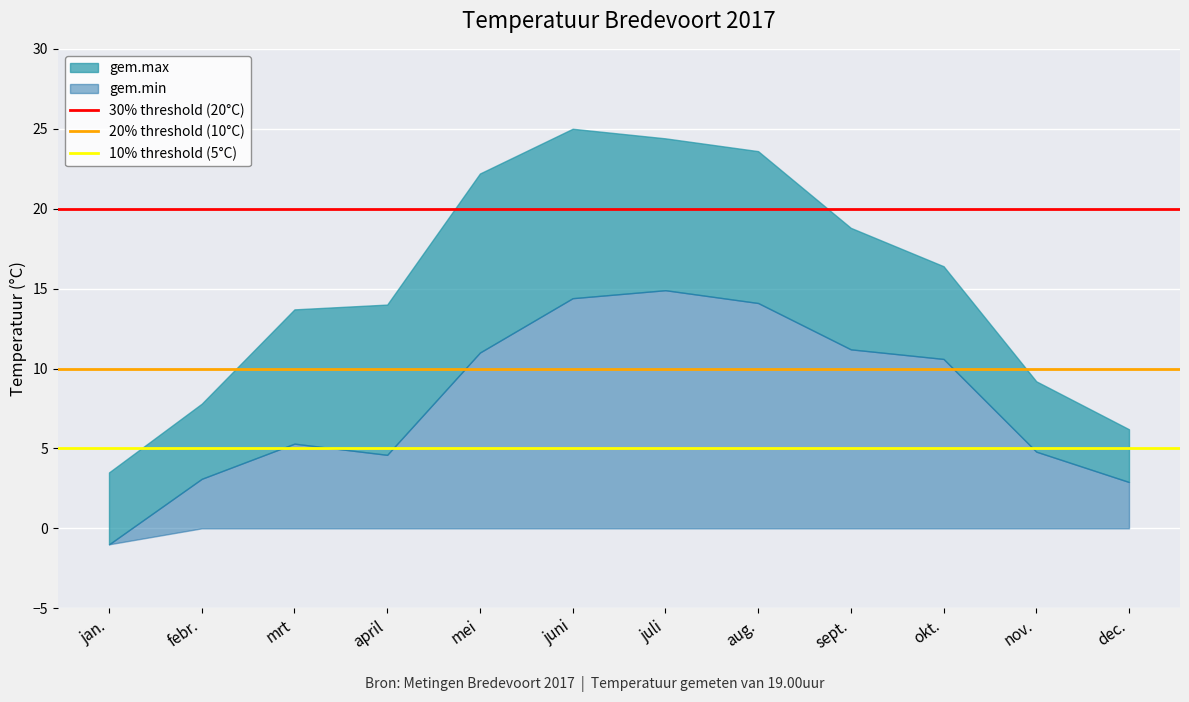

What is the lowest value of the 30% threshold (20°C) series?

20